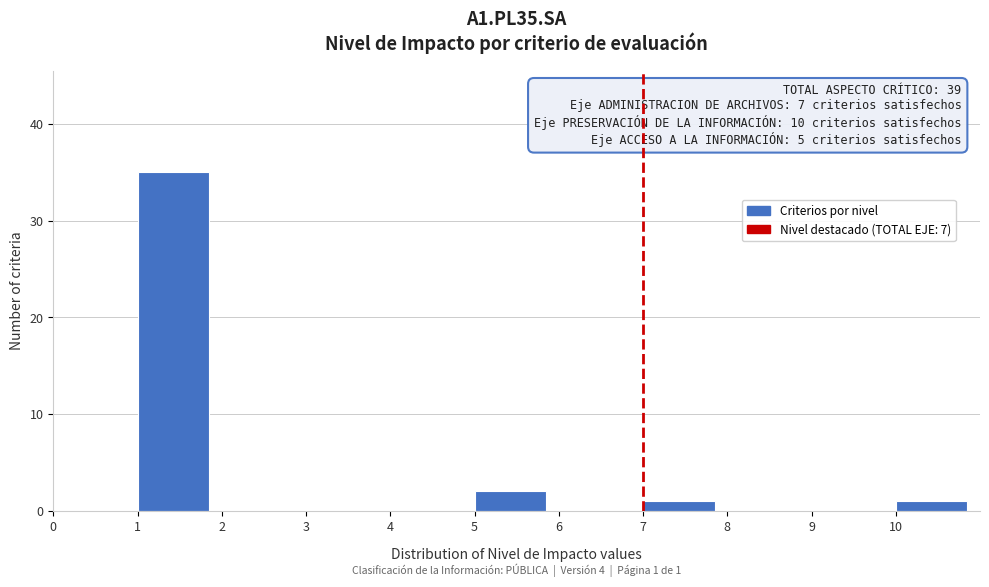

Which range on the x-axis has the tallest bar?

1 to 2